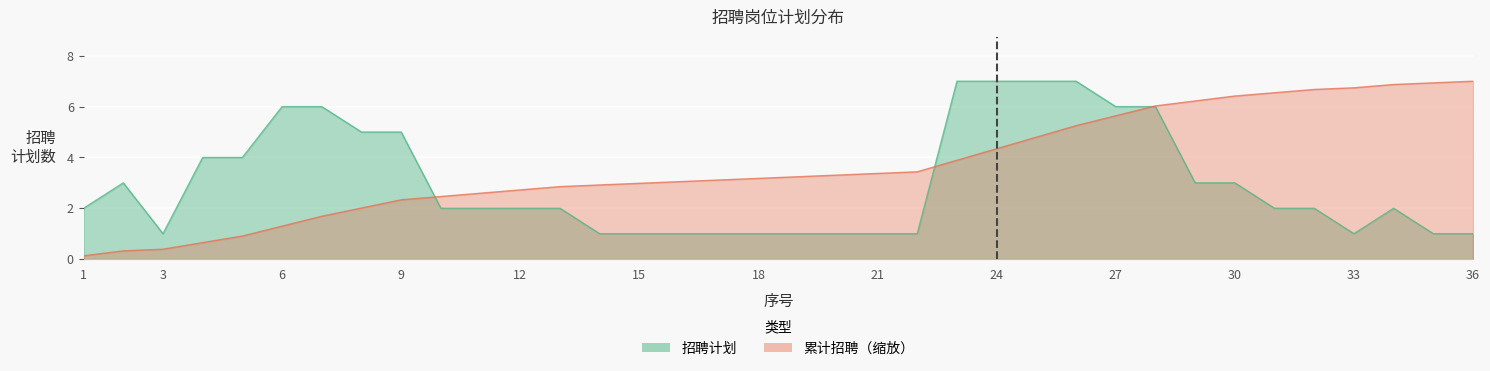

Reading left to right, extract all data points from this chart.

招聘计划: 2.0	3.0	1.0	4.0	4.0	6.0	6.0	5.0	5.0	2.0	2.0	2.0	2.0	1.0	1.0	1.0	1.0	1.0	1.0	1.0	1.0	1.0	7.0	7.0	7.0	7.0	6.0	6.0	3.0	3.0	2.0	2.0	1.0	2.0	1.0	1.0
累计招聘: 0.1	0.3	0.4	0.6	0.9	1.3	1.7	2.0	2.3	2.5	2.6	2.7	2.9	2.9	3.0	3.0	3.1	3.2	3.2	3.3	3.4	3.4	3.9	4.3	4.8	5.2	5.6	6.0	6.2	6.4	6.5	6.7	6.7	6.9	6.9	7.0